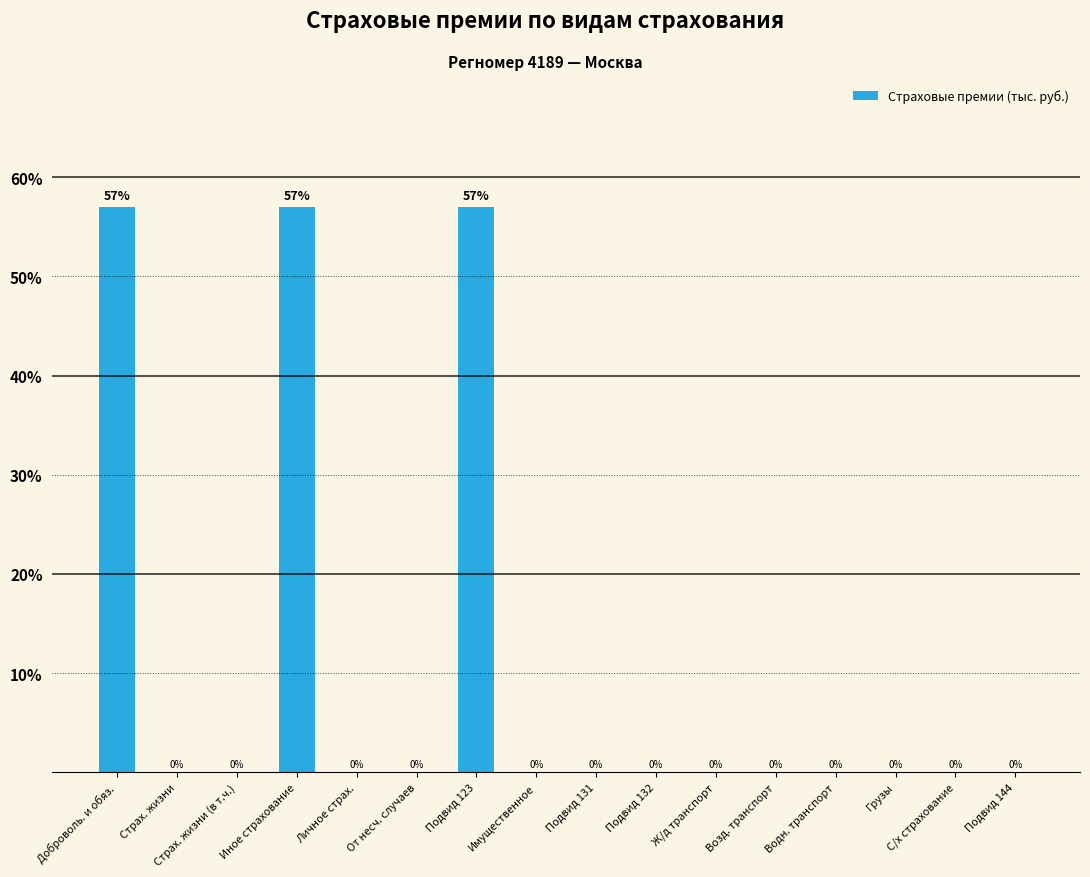

Reading left to right, transcribe all the data shown in this chart.

57	0	0	57	0	0	57	0	0	0	0	0	0	0	0	0